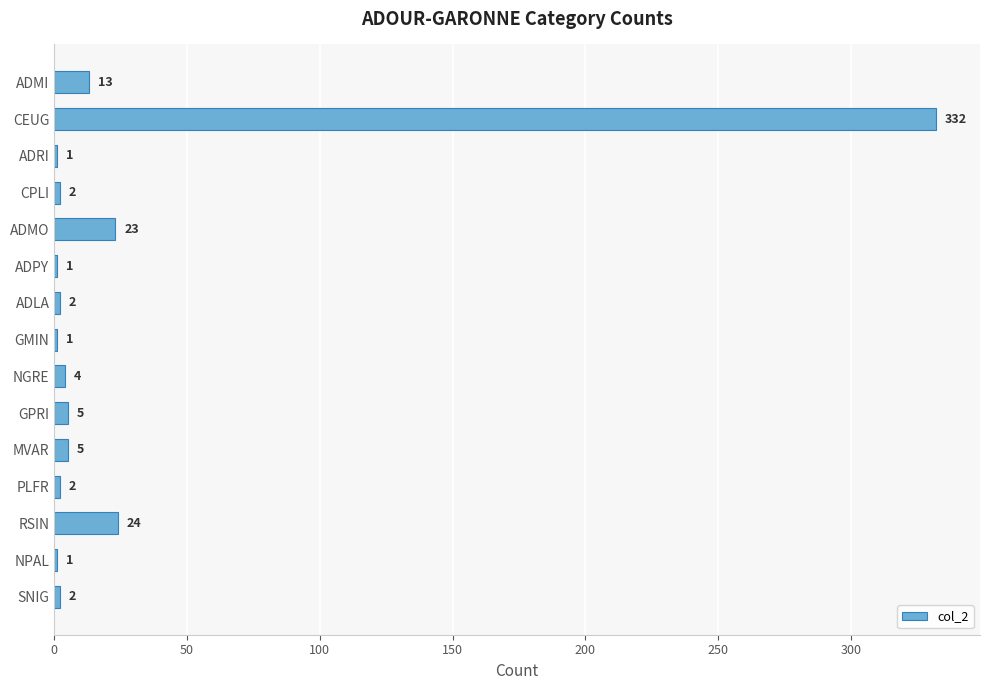

True or false: the data shows 5 at RSIN.

False